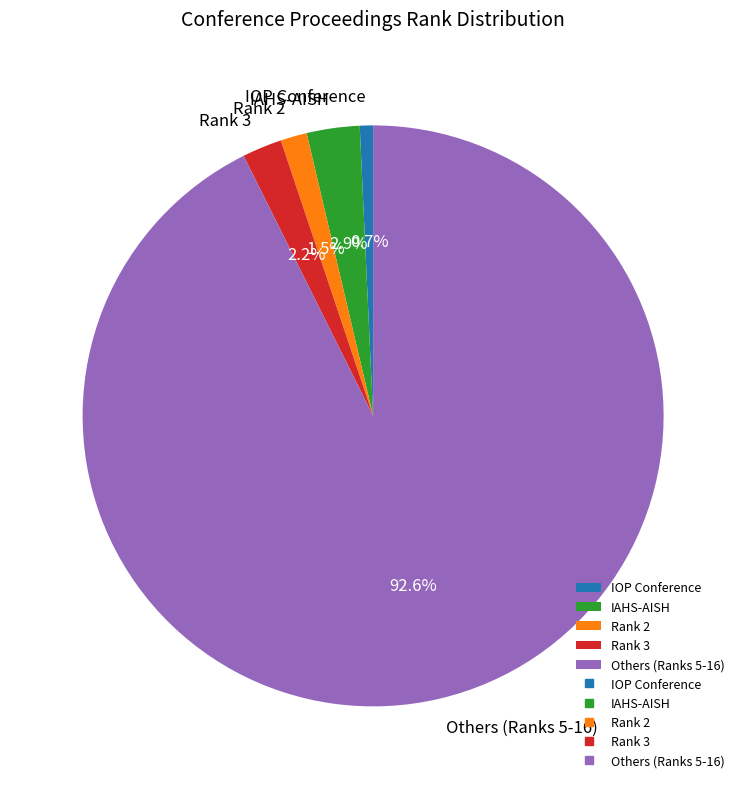

Between Rank 2 and IOP Conference, which is larger?

Rank 2